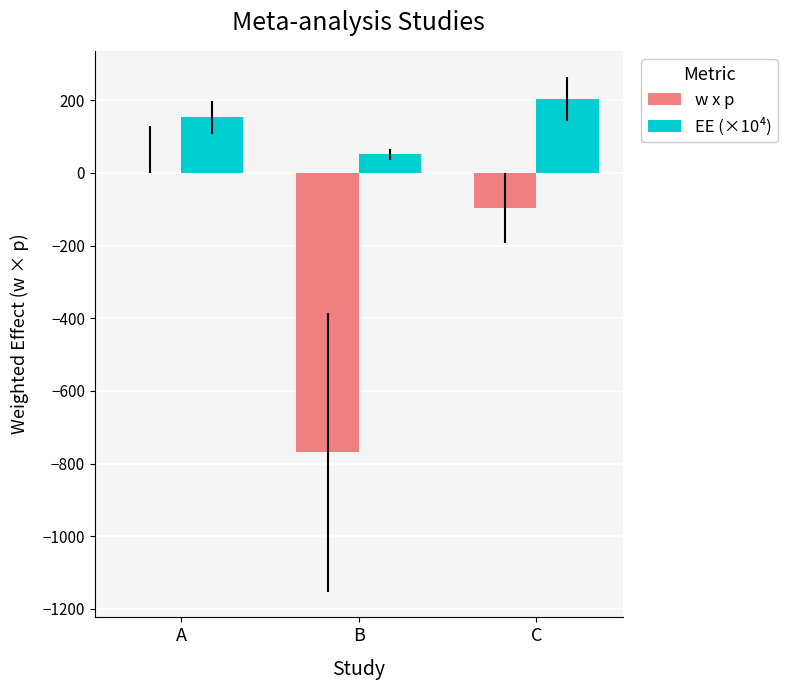

Reading left to right, transcribe all the data shown in this chart.

w x p: 0.0	-768.3	-96.0
EE (×10⁴): 153.1	51.0	204.1